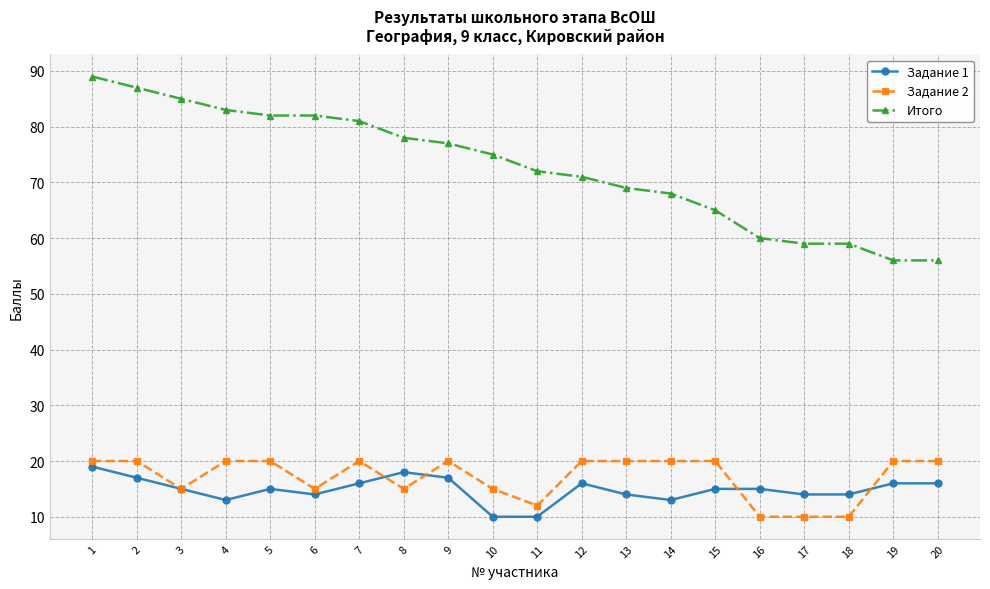

True or false: Задание 1 and Итого cross at least once.

False